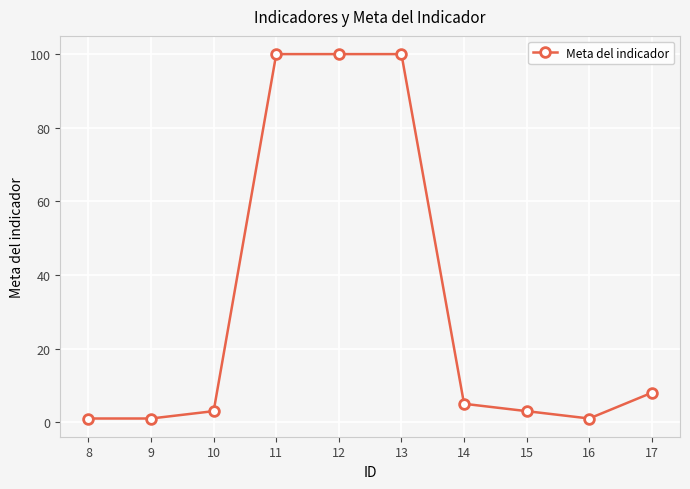

How many lines are shown in the chart?

1